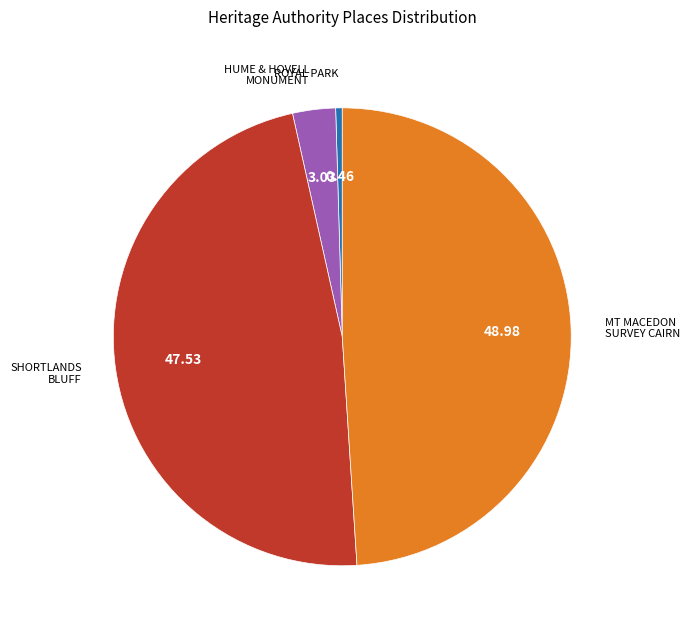

Is there any slice that represents more than half of the pie?

No